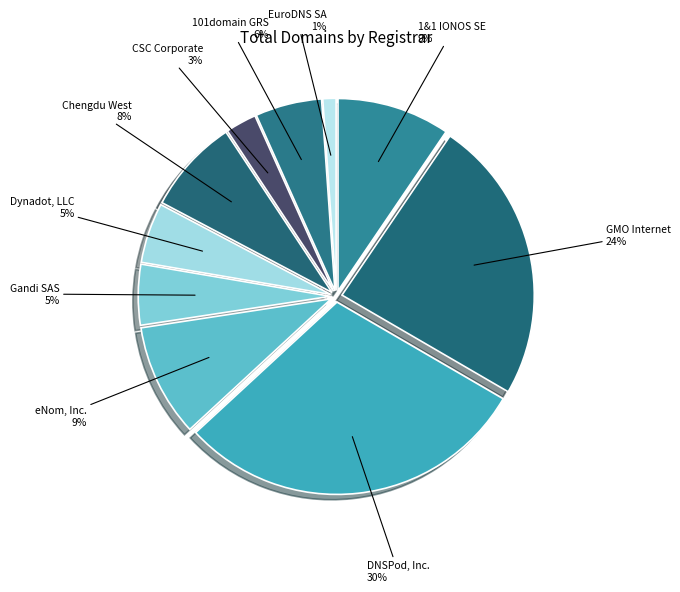

To the nearest percent, what is the combined percentage of 101domain GRS and EuroDNS SA?

7%